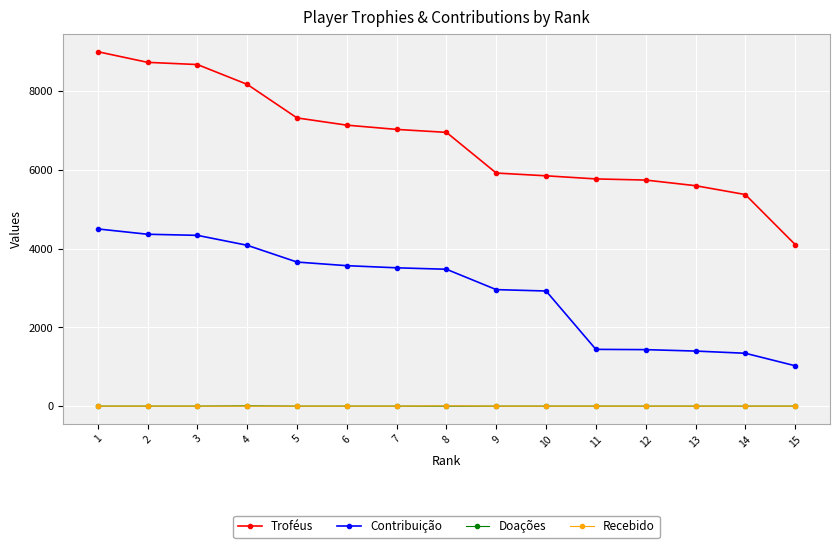

The value of Contribuição at 10 is 2924. True or false?

True